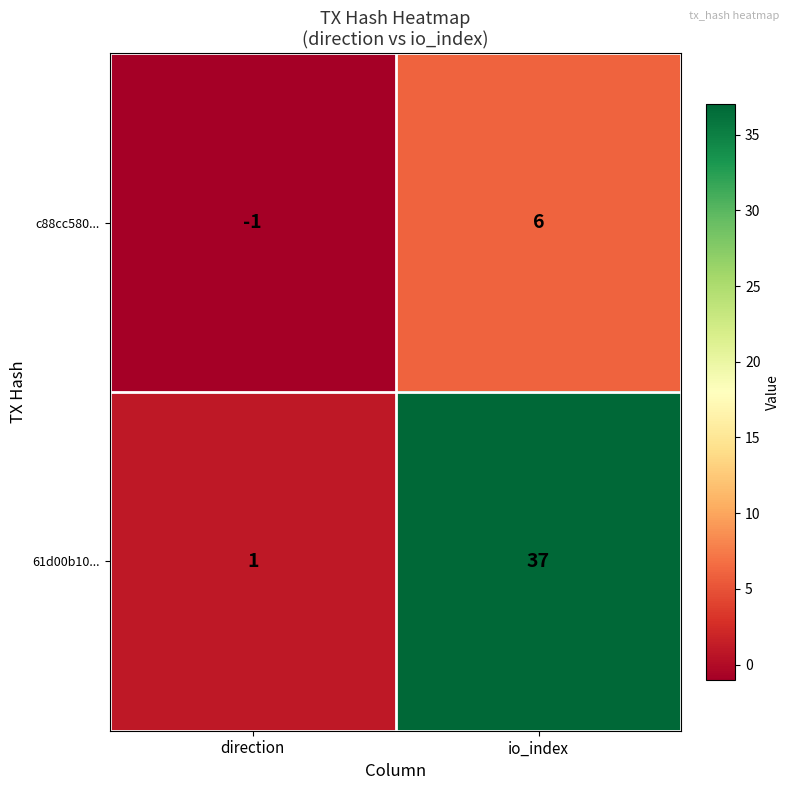

List the series in order of their peak value, highest first.

61d00b10..., c88cc580...